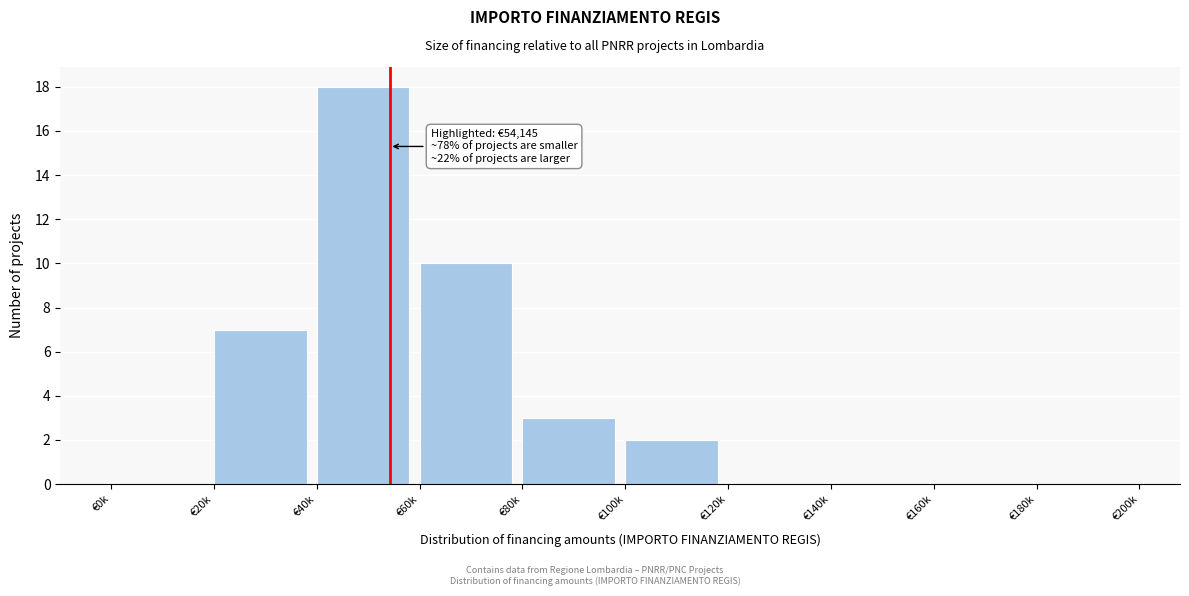

Reading left to right, list all the values displayed in this chart.

€0k=0	€20k=7	€40k=18	€60k=10	€80k=3	€100k=2	€120k=0	€140k=0	€160k=0	€180k=0